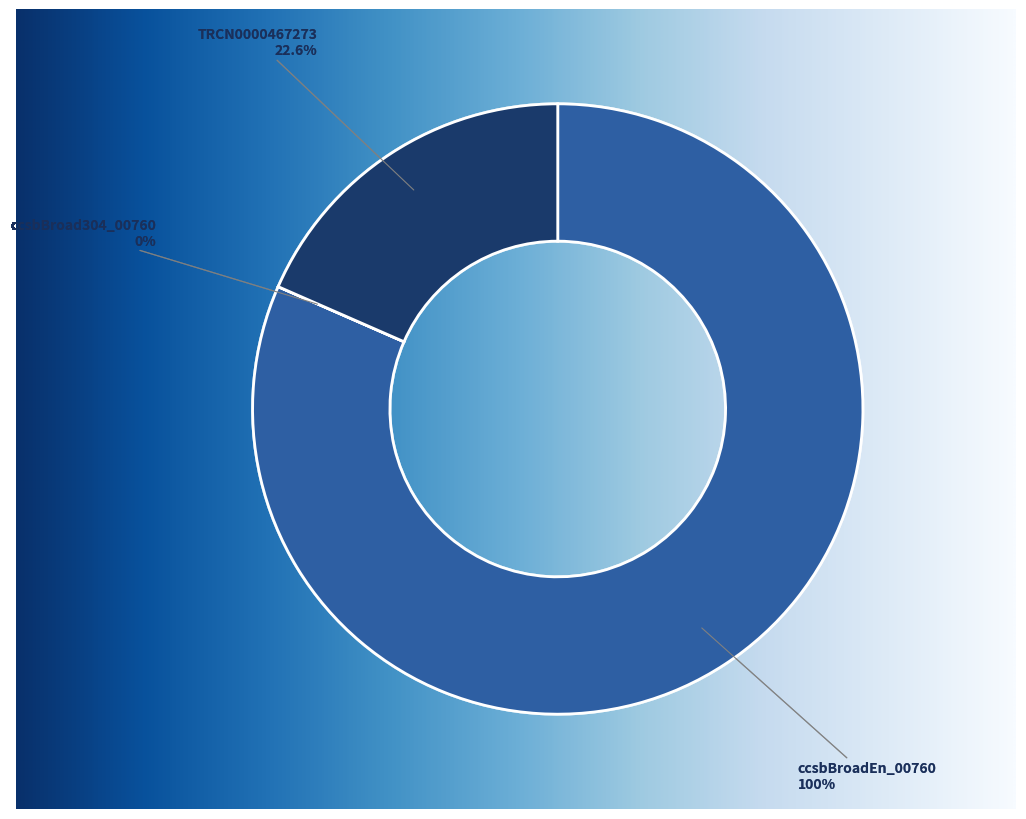

Rank the categories by value from highest to lowest.

ccsbBroadEn_00760, TRCN0000467273, ccsbBroad304_00760